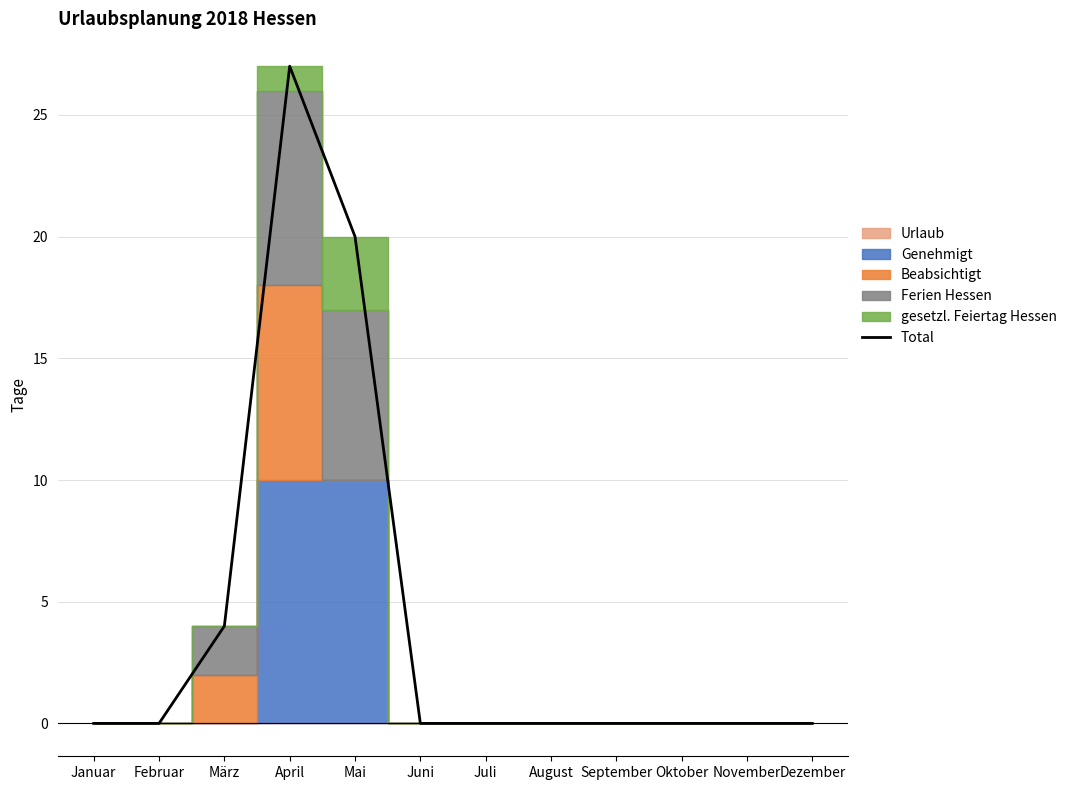

True or false: there are more than 0 points higher than both neighbors.

True